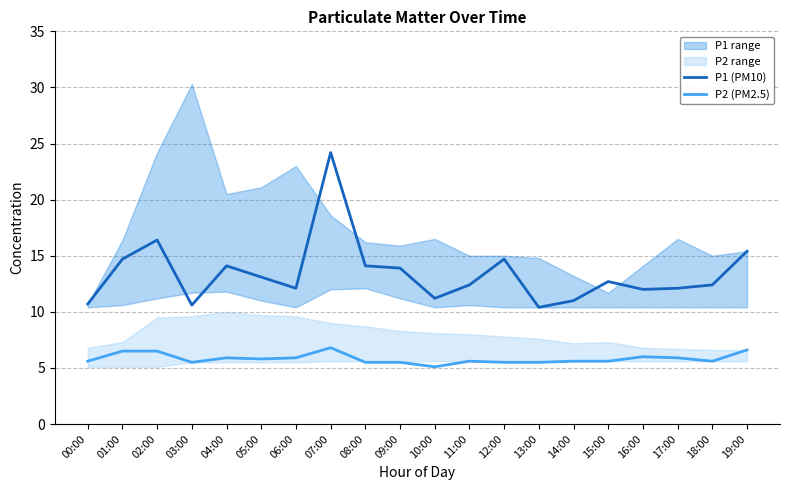

What is the label of the 11th point from the left?

10:00